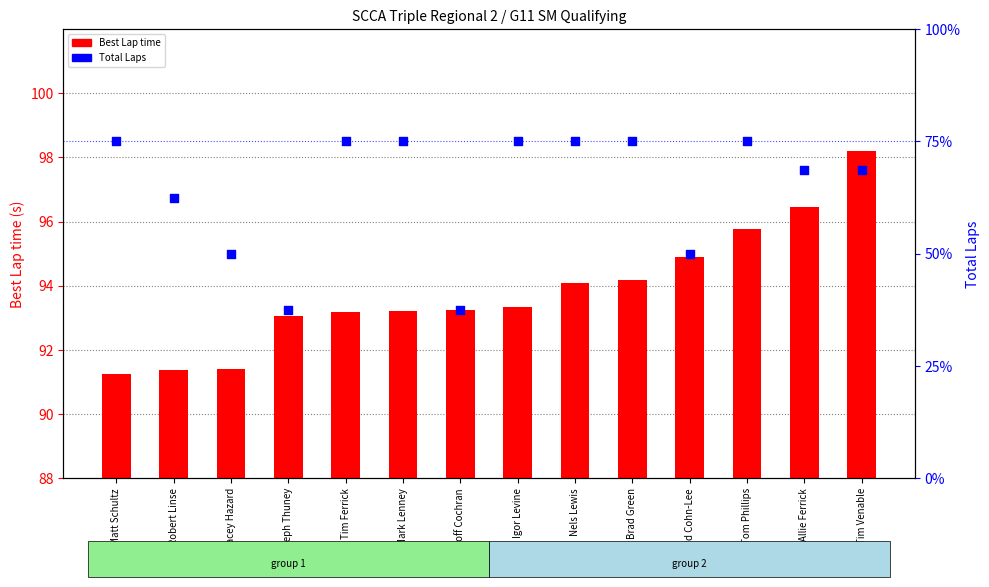

What are all the series names shown in the legend?

Best Lap time, Total Laps